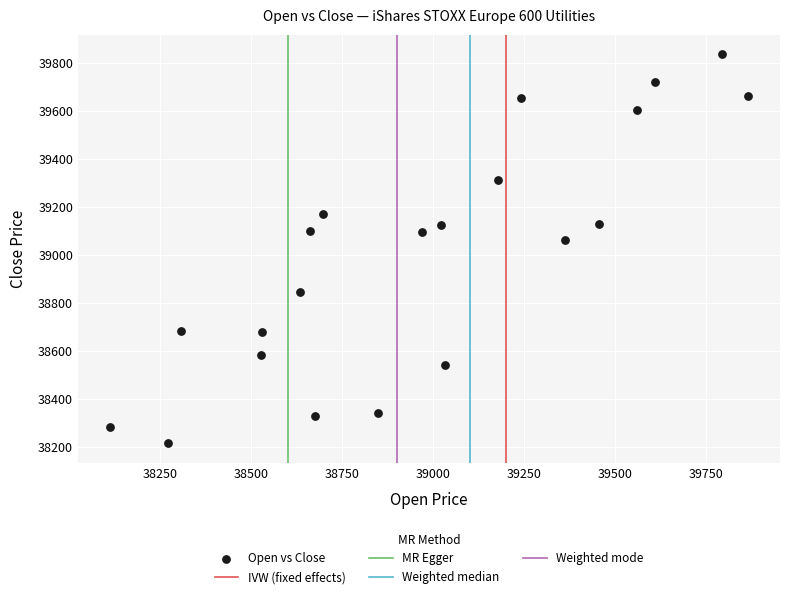

What Y value in the scatter plot is closest to 39025?

39062